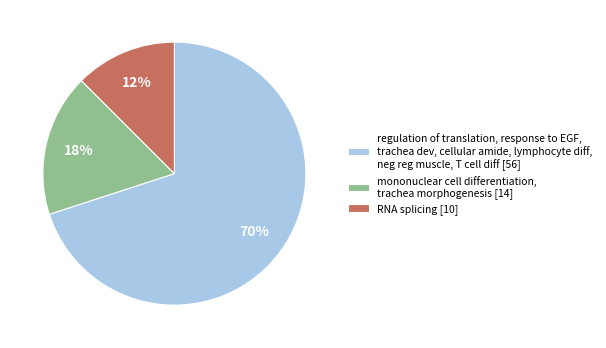

Is it true that regulation of translation, response to EGF, trachea dev, cellular amide, lymphocyte diff, neg reg muscle, T cell diff [56] is 75% of the pie?

False